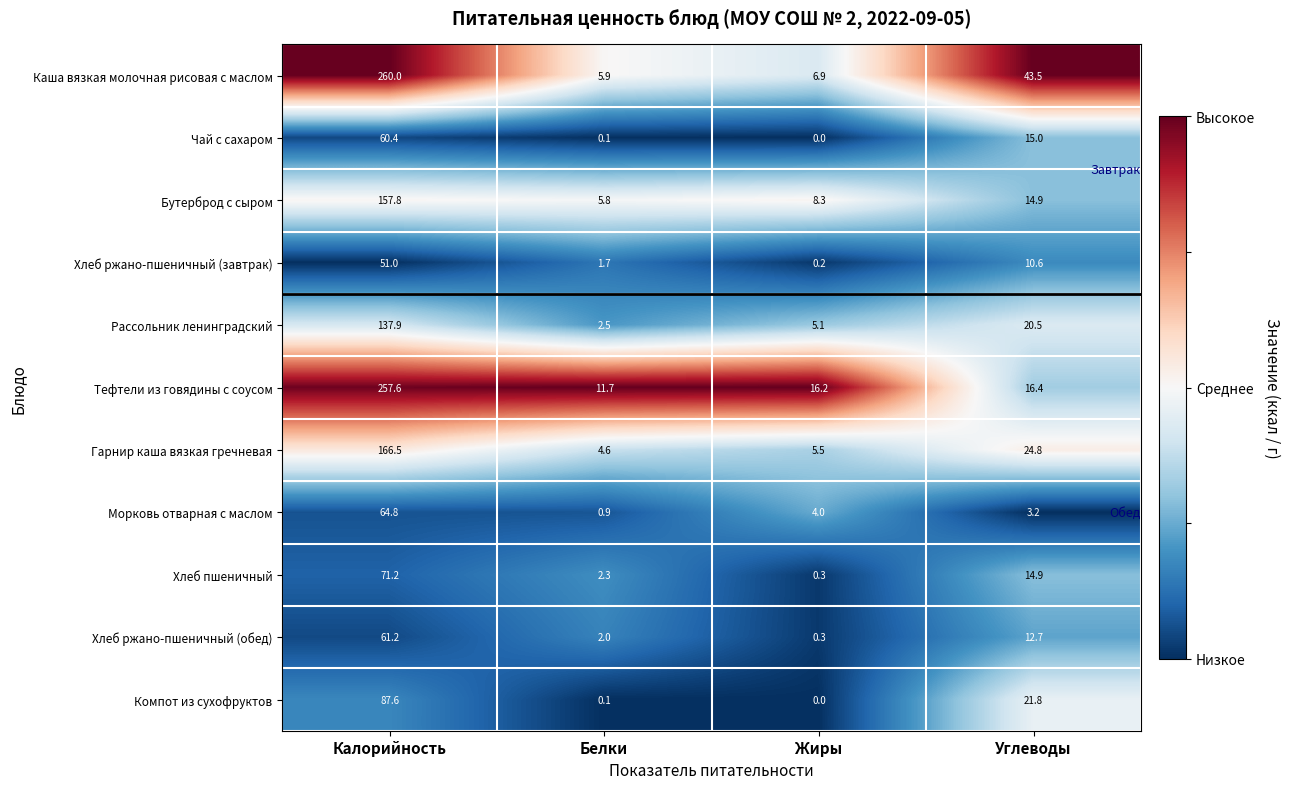

Where does the Компот из сухофруктов series first go above 21?

Калорийность